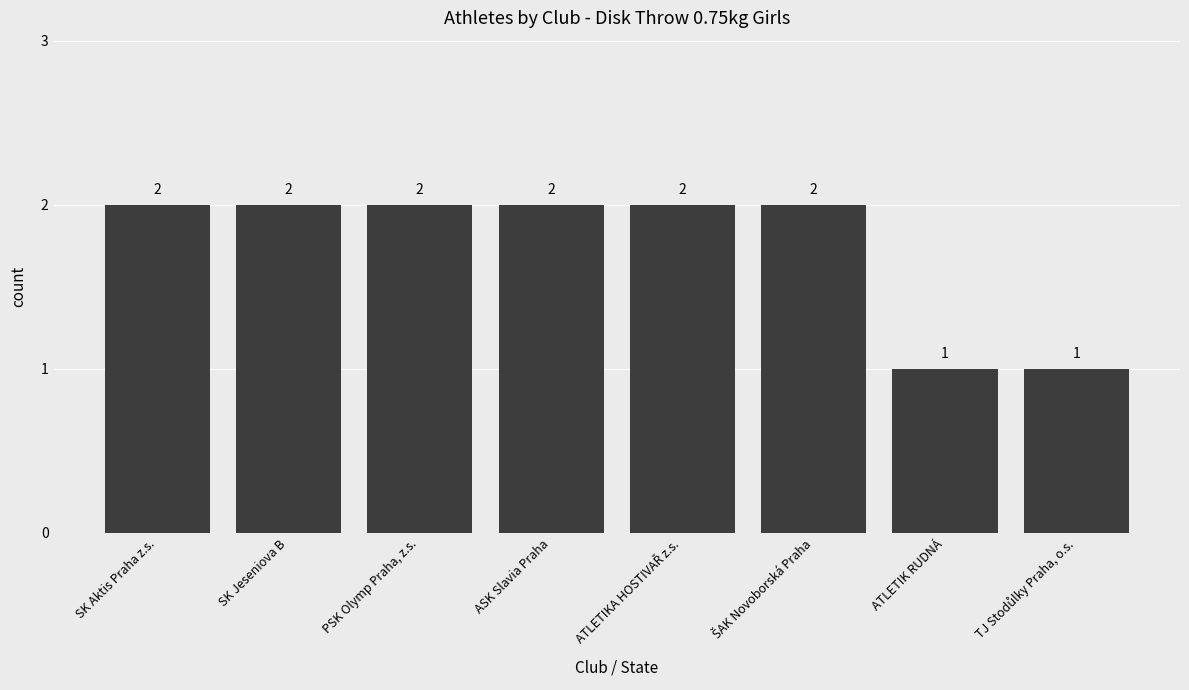

What is the ratio of the value at SK Aktis Praha z.s. to the value at ATLETIK RUDNÁ?

2.0